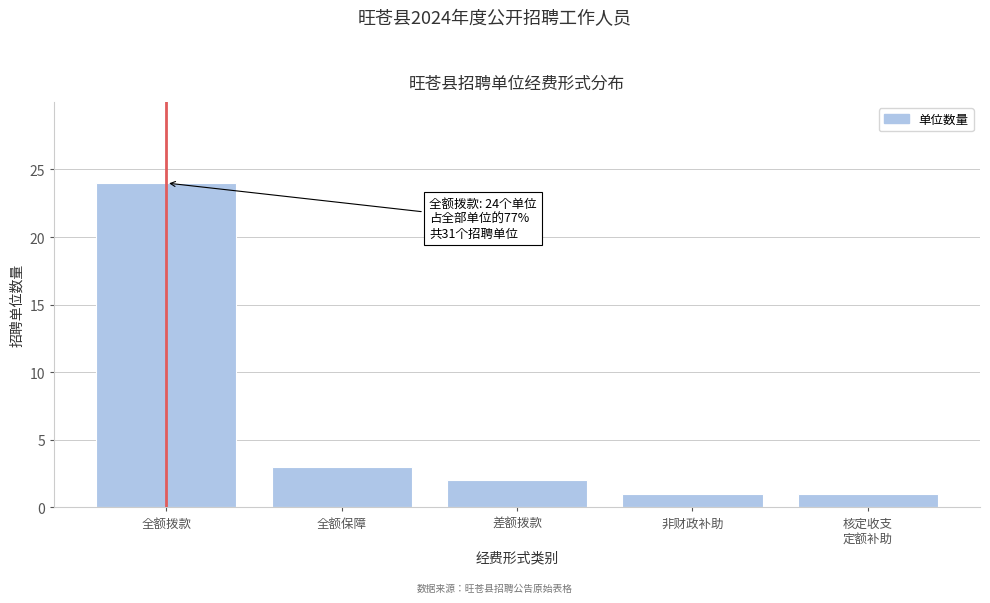

Reading right to left, what are all the values shown in this chart?

1	1	2	3	24